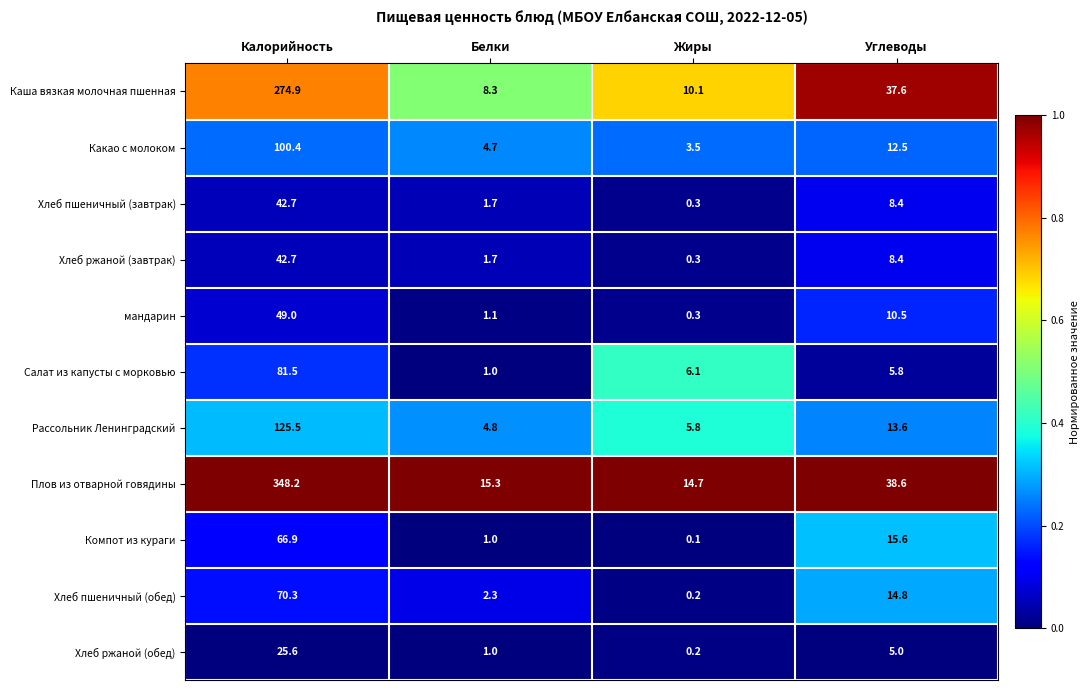

Count the number of categories in the chart.

4